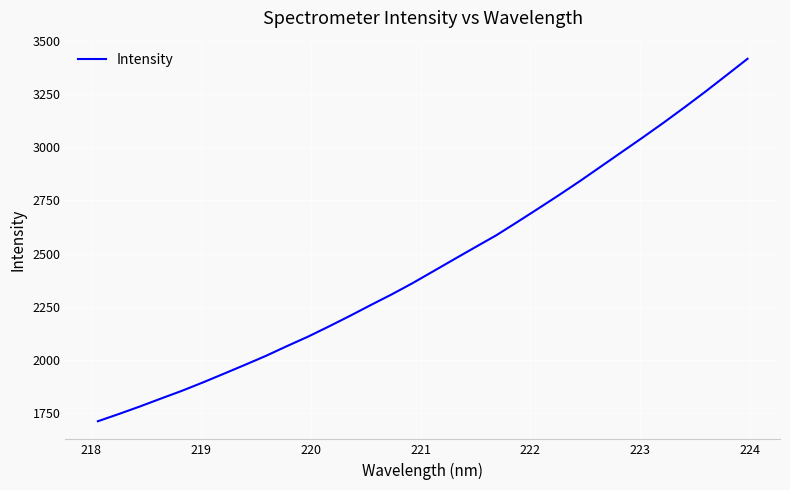

What is the difference between the maximum and minimum values?

1704.2